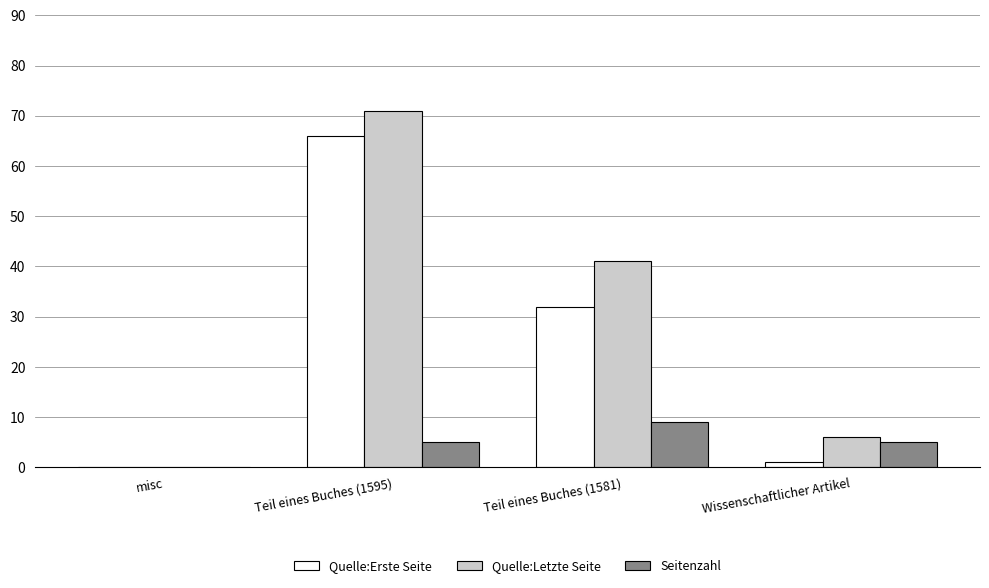

Where is Quelle:Erste Seite nearest to the value 33?

Teil eines Buches (1581)